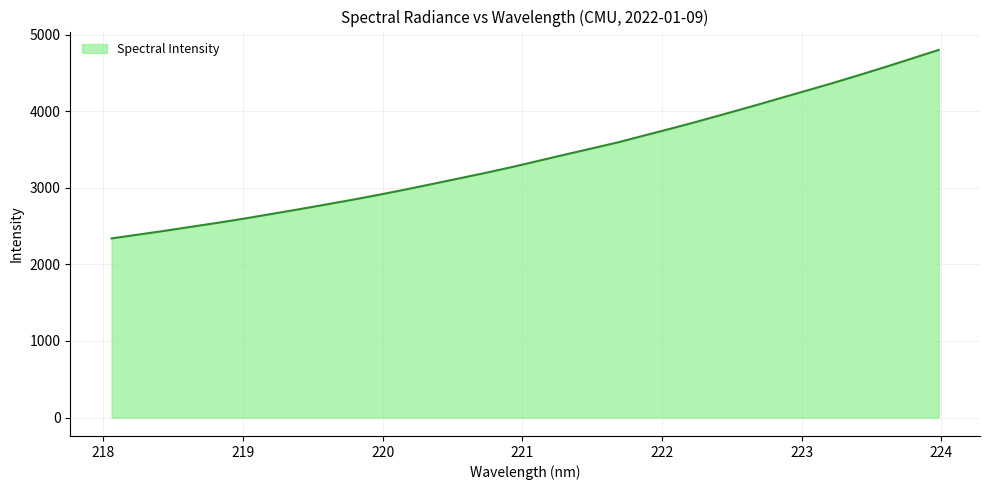

What is the maximum value shown in the chart?

4799.4